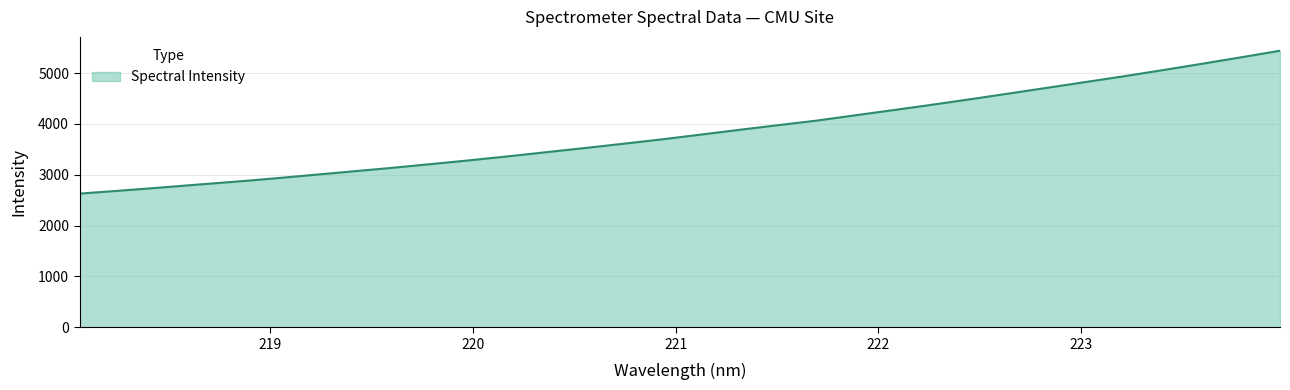

What is the sum of all values?

122998.2